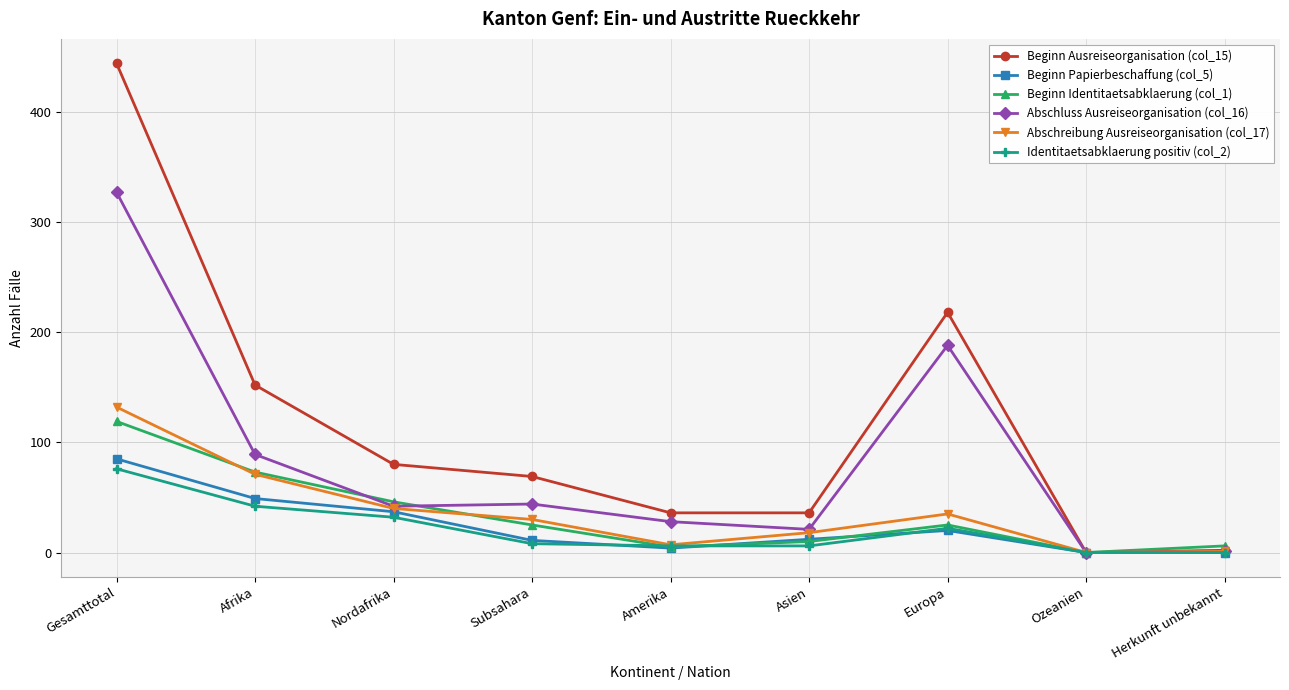

True or false: Abschluss Ausreiseorganisation (col_16) has a value of 89 at Afrika.

True